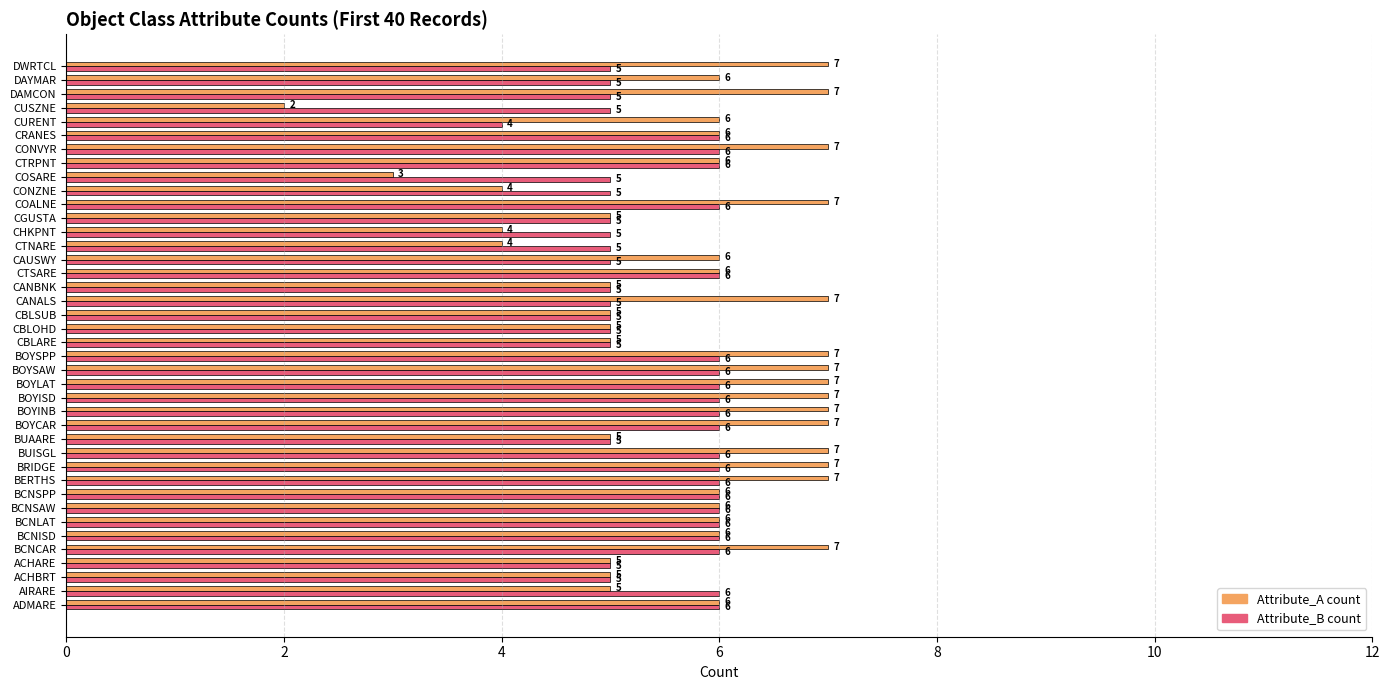

What is the lowest value of the Attribute_A count series?

2